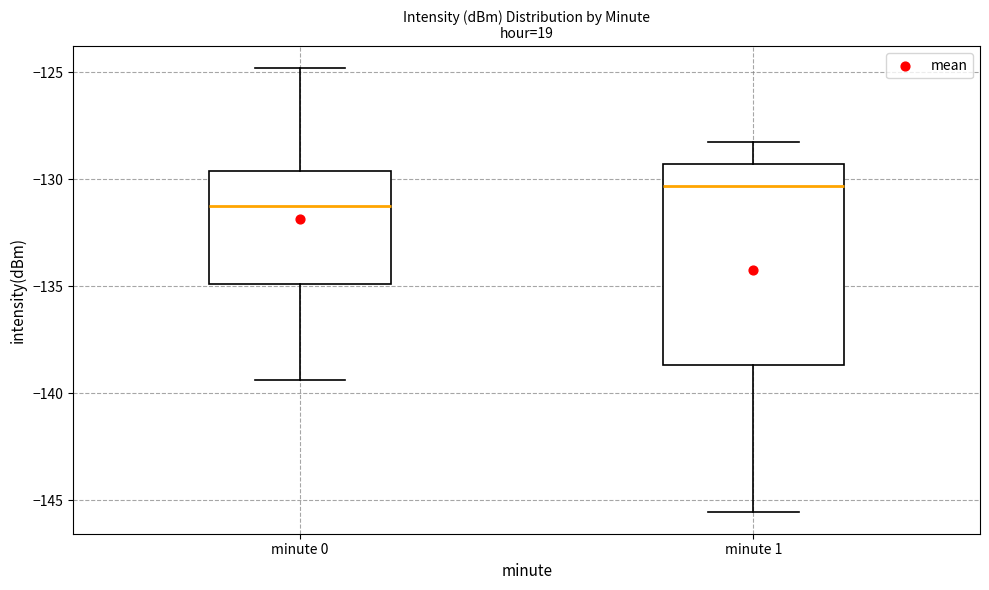

Which box's median line is the lowest?

minute 0